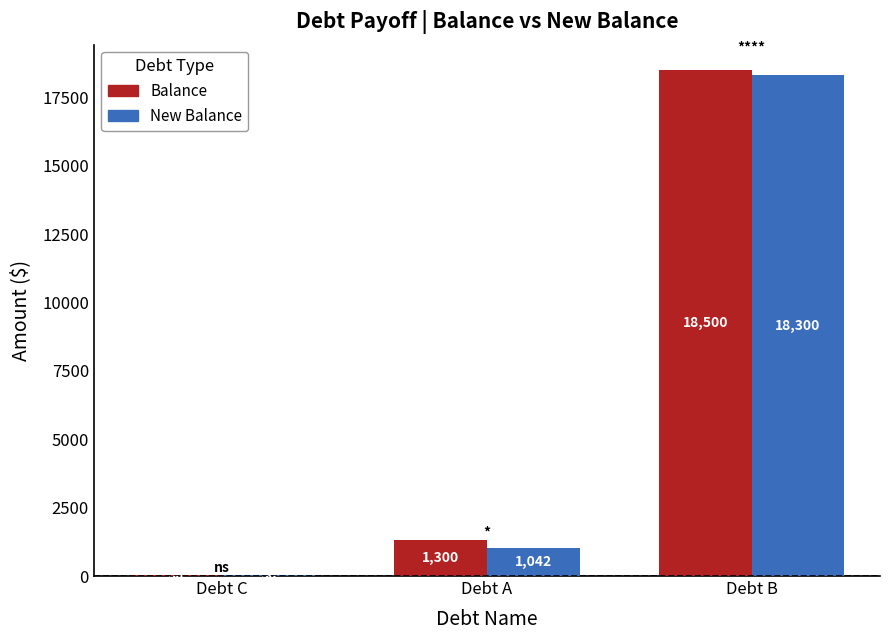

What is the average value of the New Balance series?

6464